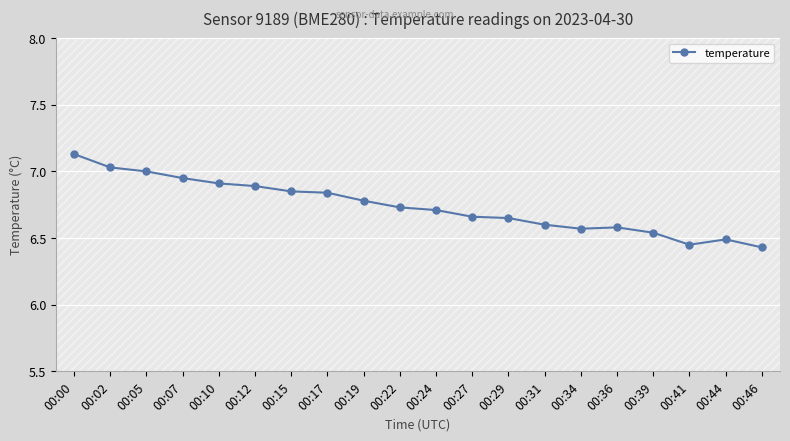

How many lines are shown in the chart?

1